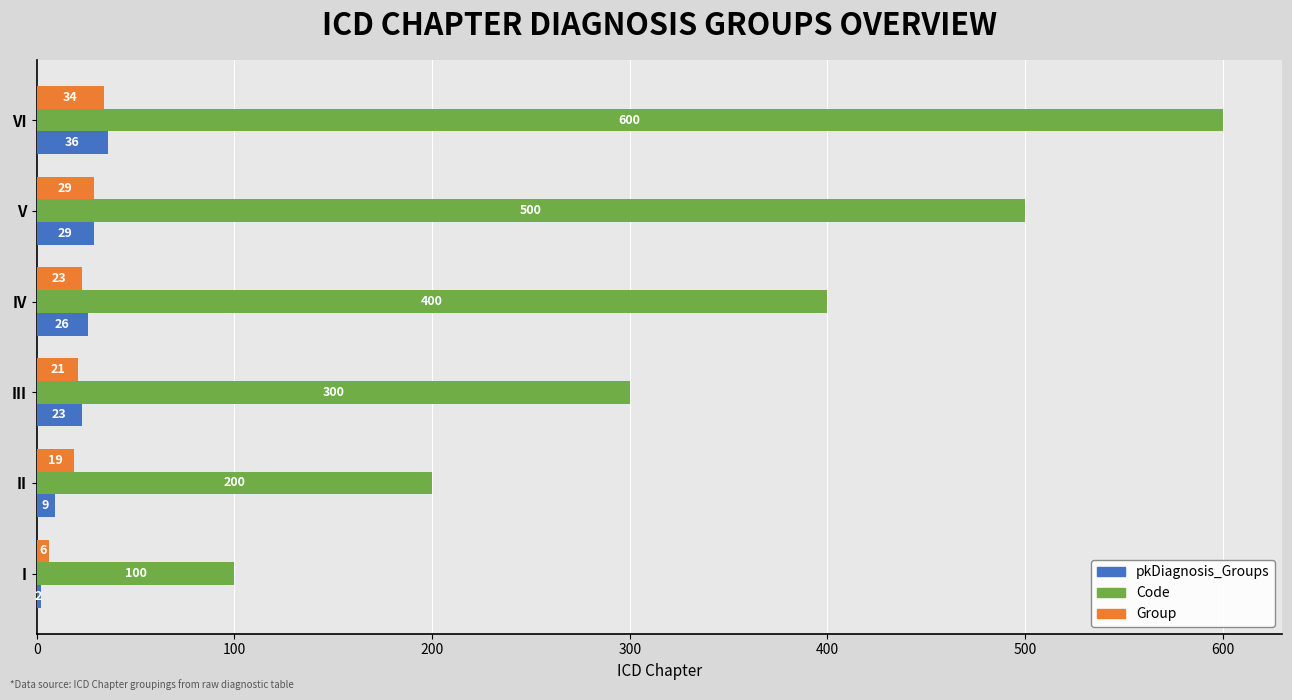

How many Code values are between 200 and 500?

4